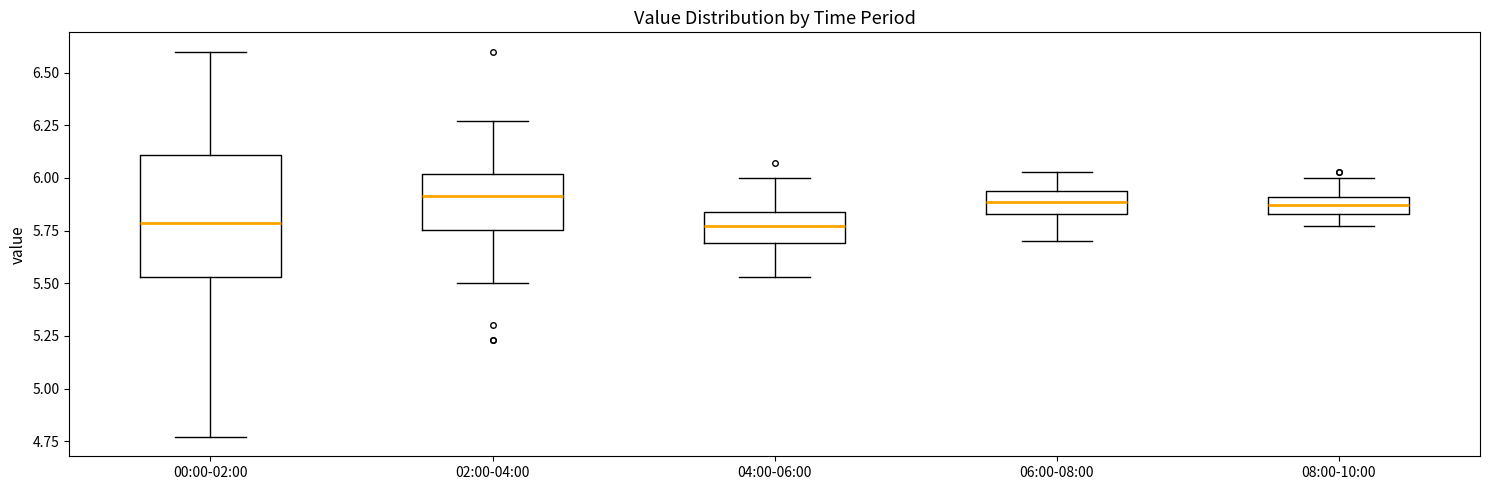

Reading left to right, read every box against the y-axis: the position of its median line, the range the box covers, and the ends of its whiskers. The values are not printed on the chart, so give them approximately, as read against the axis.

00:00-02:00: median 5.80, box 5.55 to 6.10, whiskers 4.75 to 6.60
02:00-04:00: median 5.90, box 5.75 to 6.00, whiskers 5.50 to 6.25
04:00-06:00: median 5.75, box 5.70 to 5.85, whiskers 5.55 to 6.00
06:00-08:00: median 5.90, box 5.85 to 5.95, whiskers 5.70 to 6.05
08:00-10:00: median 5.85 (inside the box), box 5.85 to 5.90, whiskers 5.75 to 6.00